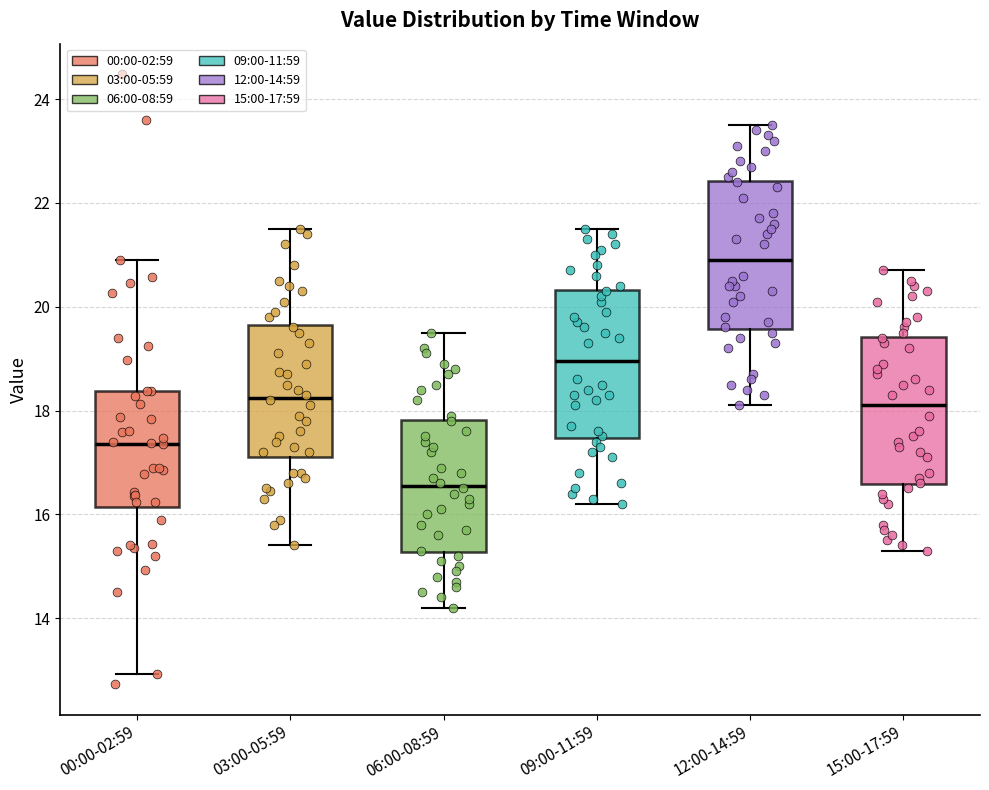

Which box has the highest median line?

12:00-14:59